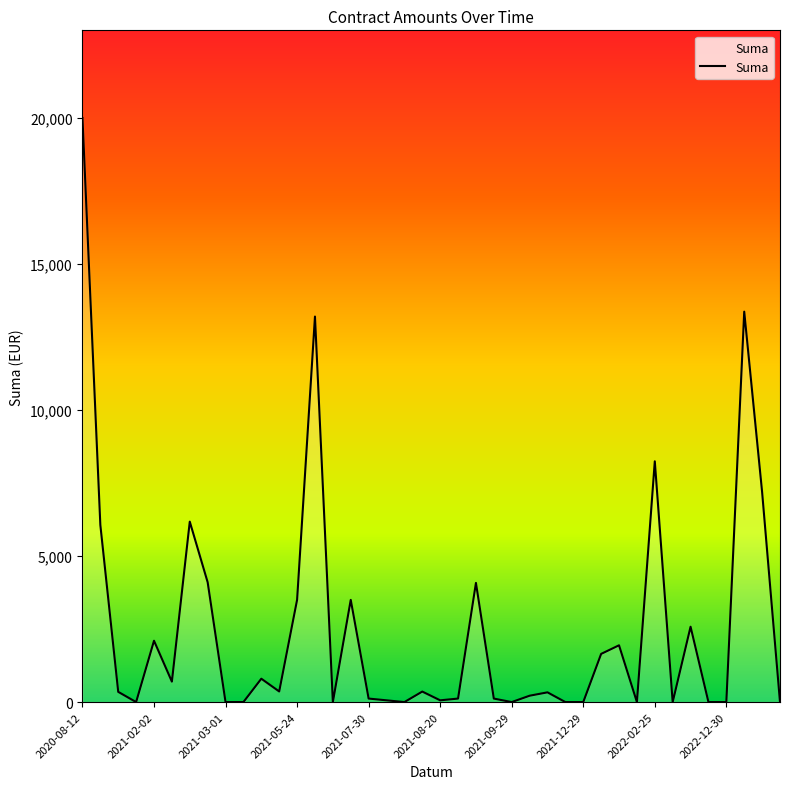

What is the greatest value displayed?

20000.0